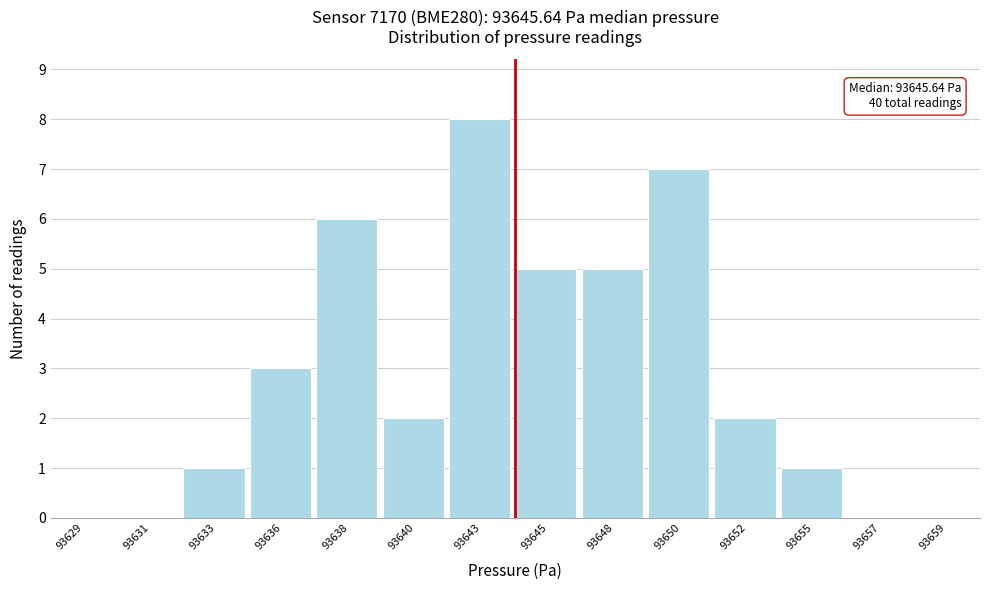

Reading right to left, list all the values displayed in this chart.

93659=0	93657=0	93655=1	93652=2	93650=7	93648=5	93645=5	93643=8	93640=2	93638=6	93636=3	93633=1	93631=0	93629=0